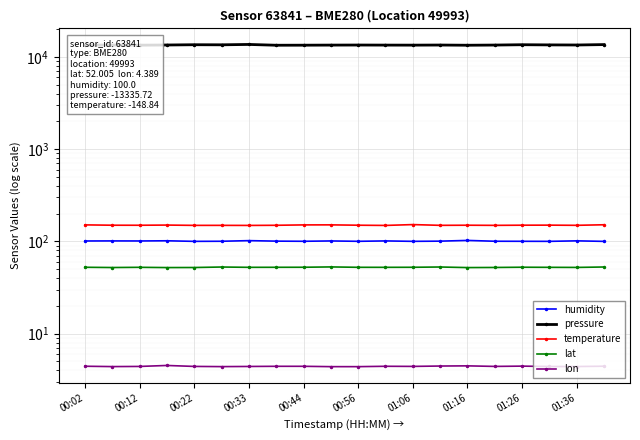

Is the value of lat at 15 greater than the value of temperature at 01:06?

No